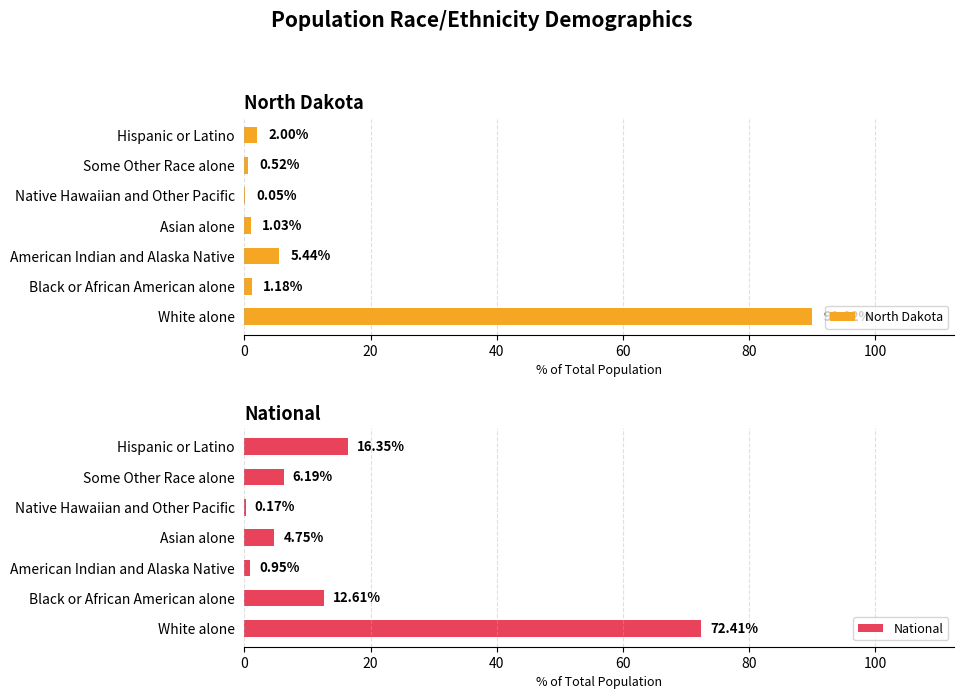

Which series has the largest total across all categories?

National